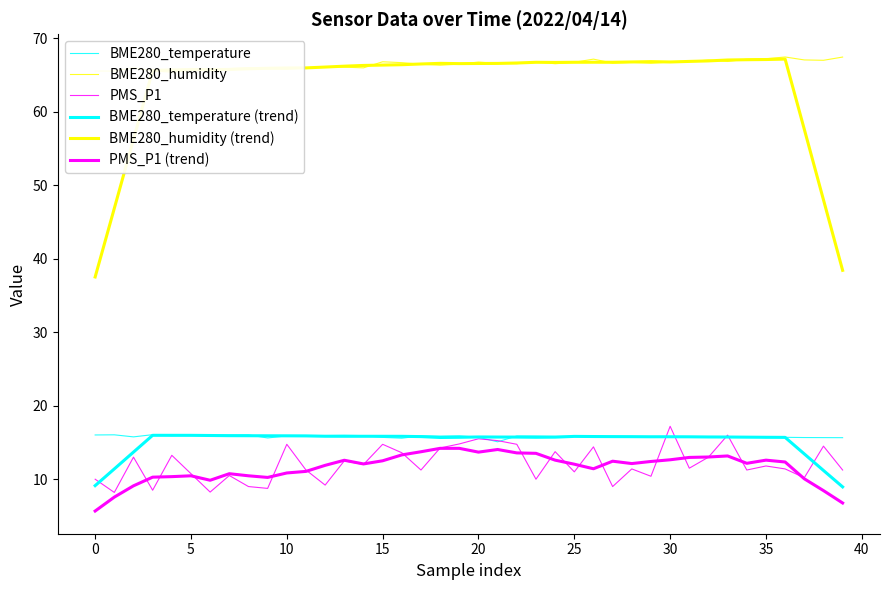

The value of BME280_humidity at 36 is 105.0. True or false?

False